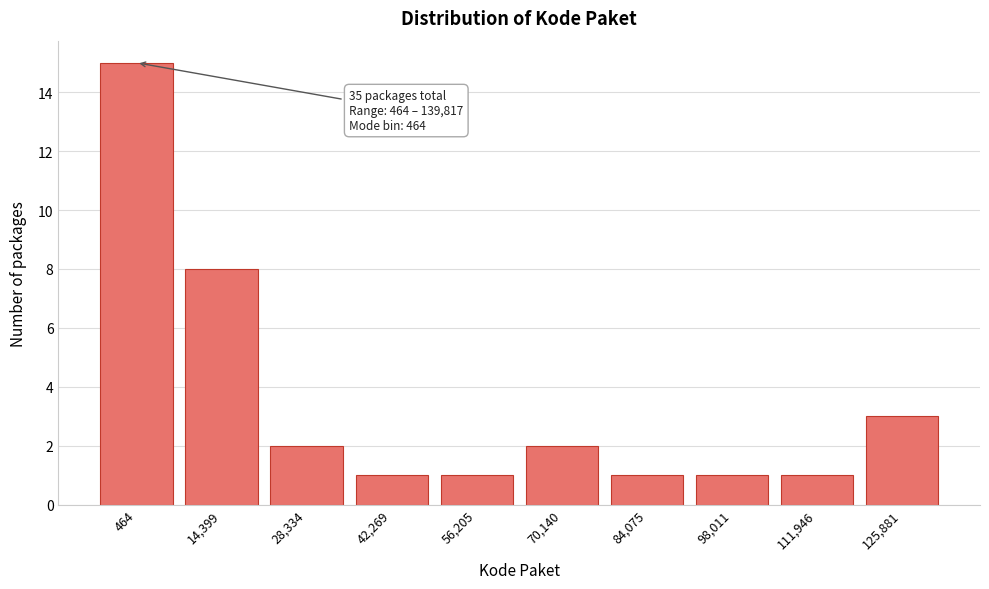

Reading left to right, transcribe all the data shown in this chart.

15	8	2	1	1	2	1	1	1	3